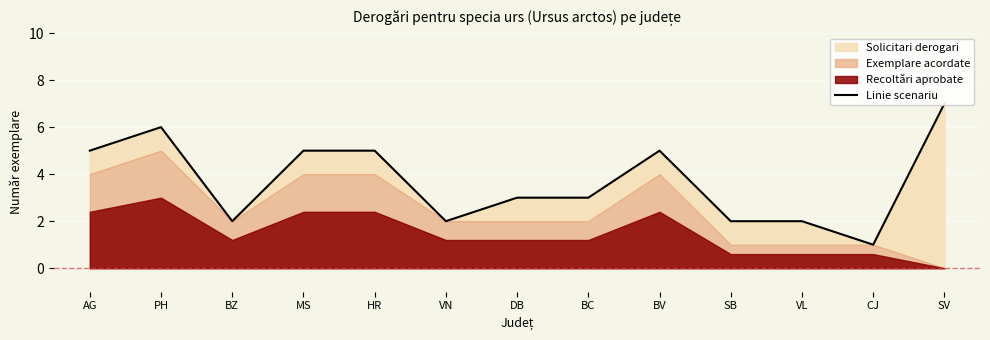

Where is the data nearest to the value 4?

AG